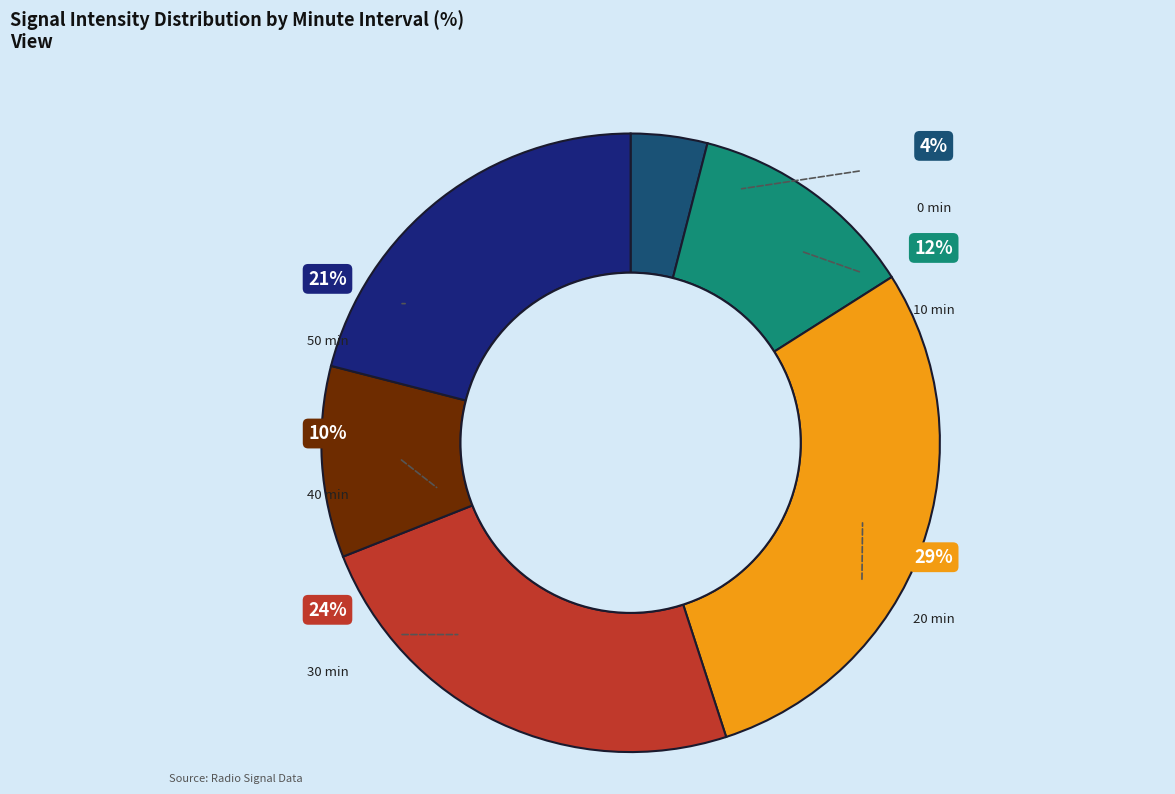

To the nearest percent, what is the average slice percentage?

17%